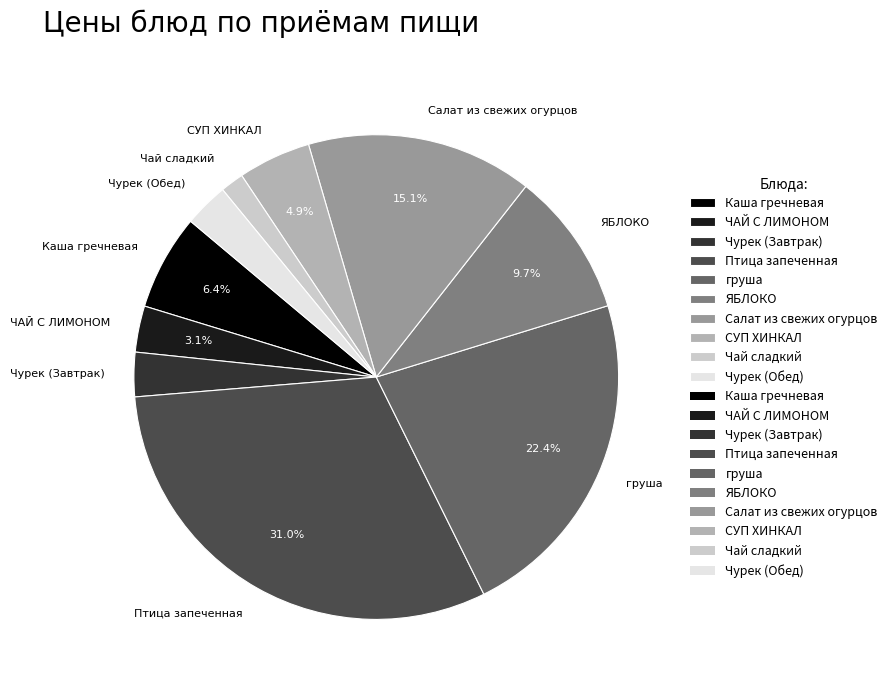

Which category has the biggest portion of the pie?

Птица запеченная